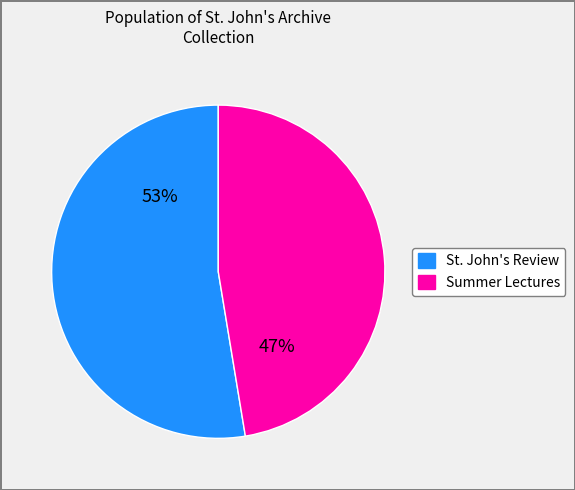

How many segments does this pie chart have?

2